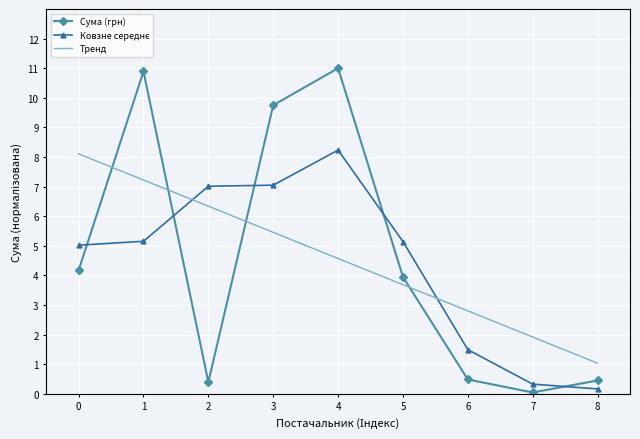

The value of Тренд at 1 is 7.2. True or false?

True